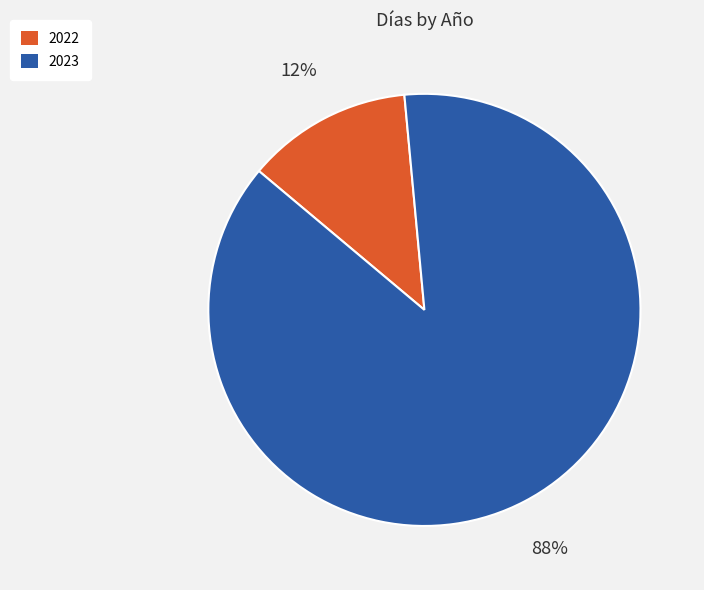

To the nearest percent, what percentage of the pie is 2022?

12%